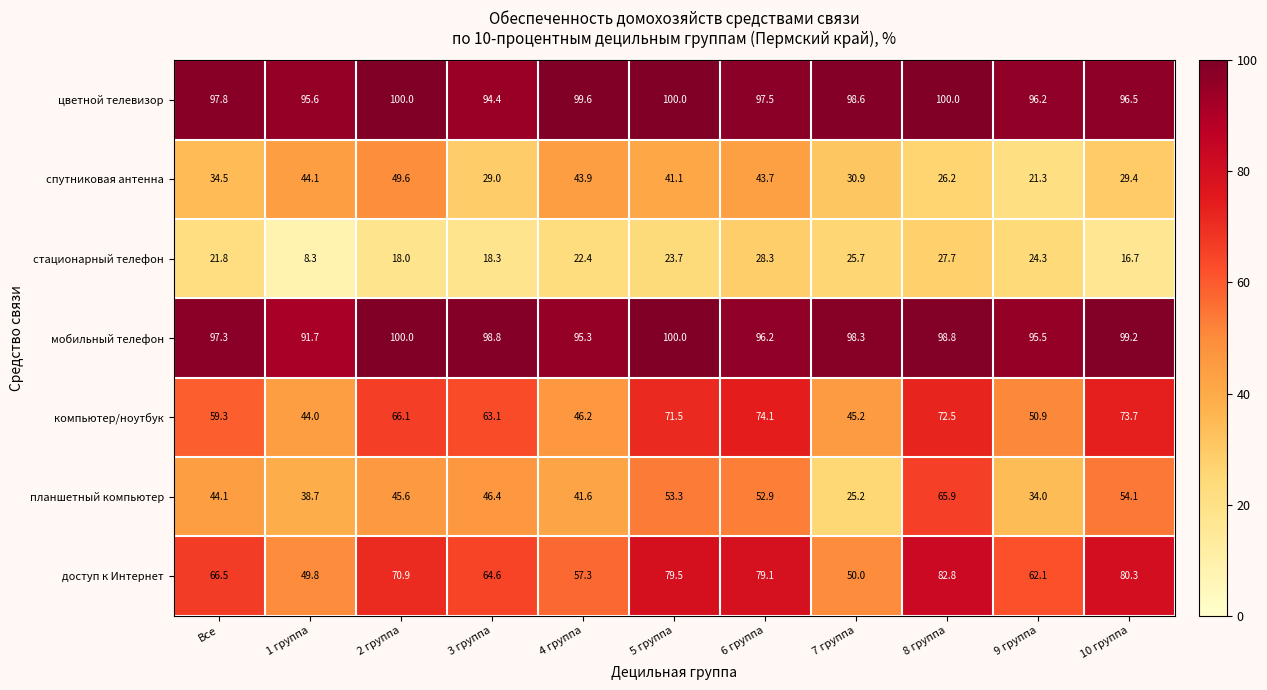

What is the greatest value displayed?

100.0